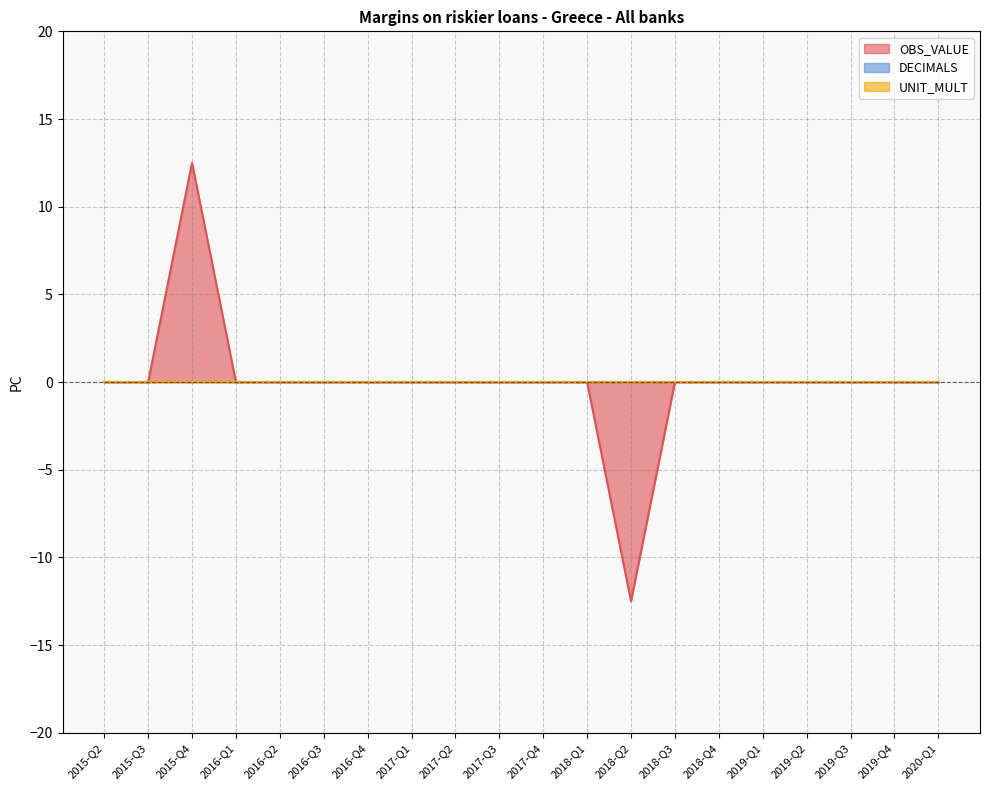

Reading left to right, list all the values displayed in this chart.

OBS_VALUE: 2015-Q2=0.0	2015-Q3=0.0	2015-Q4=12.5	2016-Q1=0.0	2016-Q2=0.0	2016-Q3=0.0	2016-Q4=0.0	2017-Q1=0.0	2017-Q2=0.0	2017-Q3=0.0	2017-Q4=0.0	2018-Q1=0.0	2018-Q2=-12.5	2018-Q3=0.0	2018-Q4=0.0	2019-Q1=0.0	2019-Q2=0.0	2019-Q3=0.0	2019-Q4=0.0	2020-Q1=0.0
DECIMALS: 2015-Q2=0.0	2015-Q3=0.0	2015-Q4=0.0	2016-Q1=0.0	2016-Q2=0.0	2016-Q3=0.0	2016-Q4=0.0	2017-Q1=0.0	2017-Q2=0.0	2017-Q3=0.0	2017-Q4=0.0	2018-Q1=0.0	2018-Q2=0.0	2018-Q3=0.0	2018-Q4=0.0	2019-Q1=0.0	2019-Q2=0.0	2019-Q3=0.0	2019-Q4=0.0	2020-Q1=0.0
UNIT_MULT: 2015-Q2=0.0	2015-Q3=0.0	2015-Q4=0.0	2016-Q1=0.0	2016-Q2=0.0	2016-Q3=0.0	2016-Q4=0.0	2017-Q1=0.0	2017-Q2=0.0	2017-Q3=0.0	2017-Q4=0.0	2018-Q1=0.0	2018-Q2=0.0	2018-Q3=0.0	2018-Q4=0.0	2019-Q1=0.0	2019-Q2=0.0	2019-Q3=0.0	2019-Q4=0.0	2020-Q1=0.0